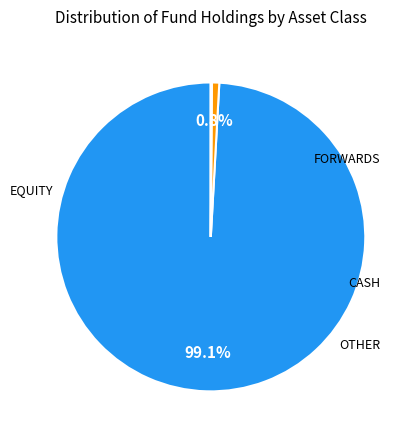

Is there a majority slice in this chart?

Yes